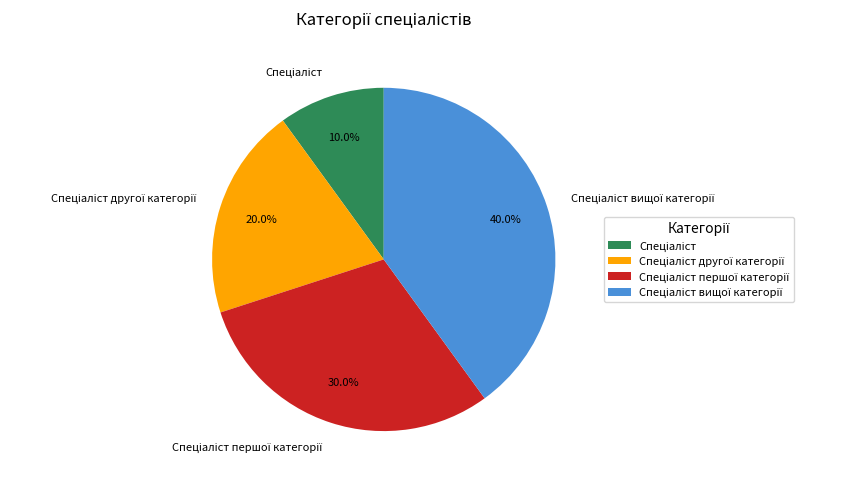

Is there a majority slice in this chart?

No